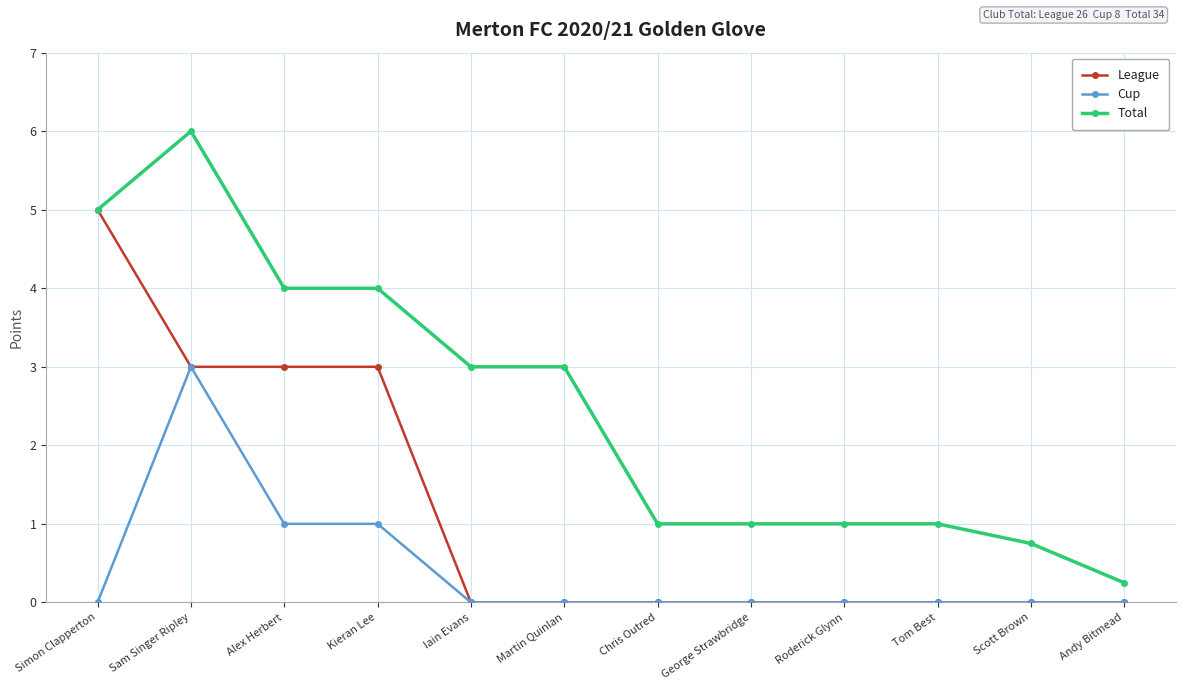

What is the difference between the highest and lowest values at Alex Herbert?

3.0